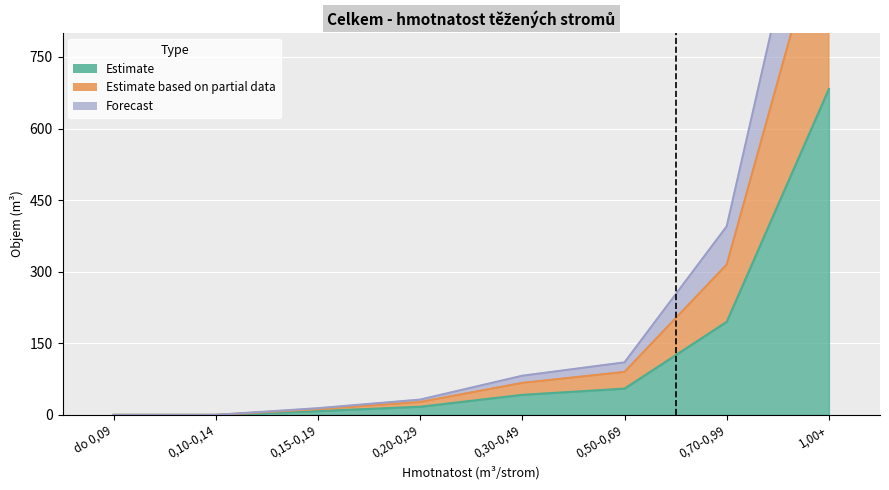

Does the chart display data point markers on the line(s)?

No